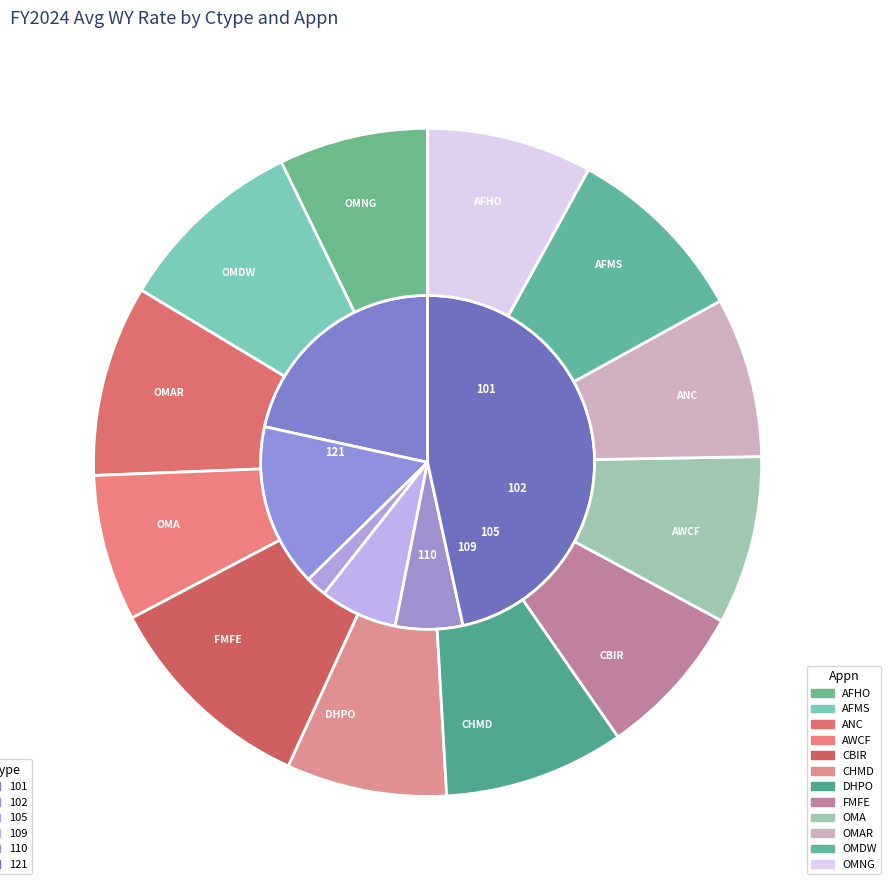

Count the number of slices in the pie.

12